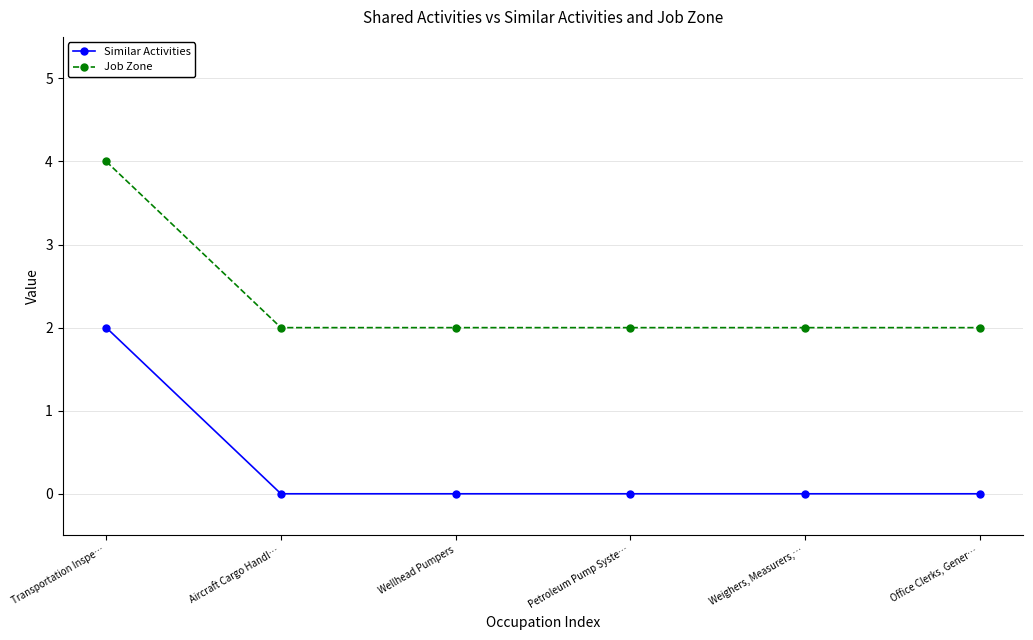

What is the difference between the highest and lowest values at Wellhead Pumpers?

2